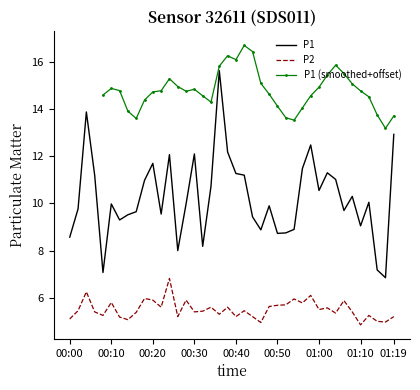

At how many categories does at least one series exceed 5?

40